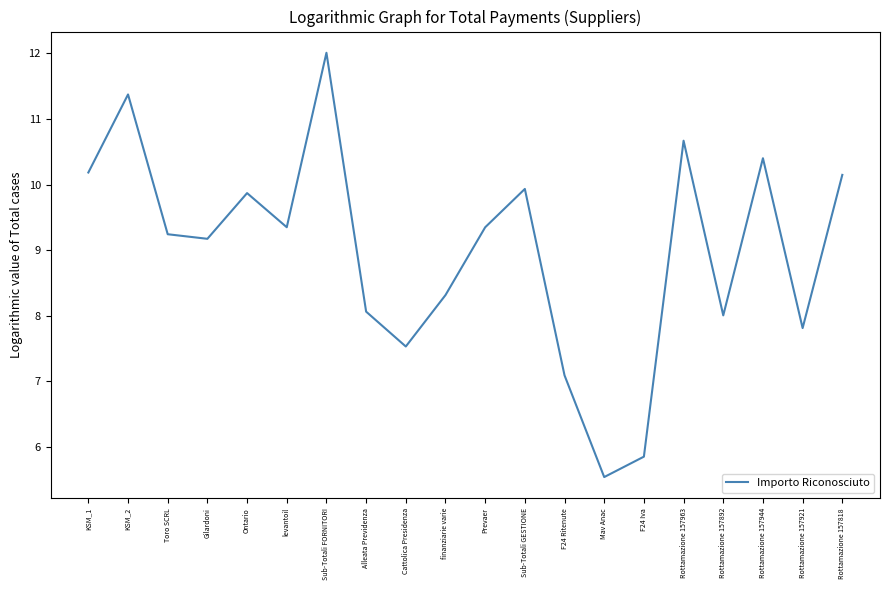

What is the smallest value displayed?

5.5